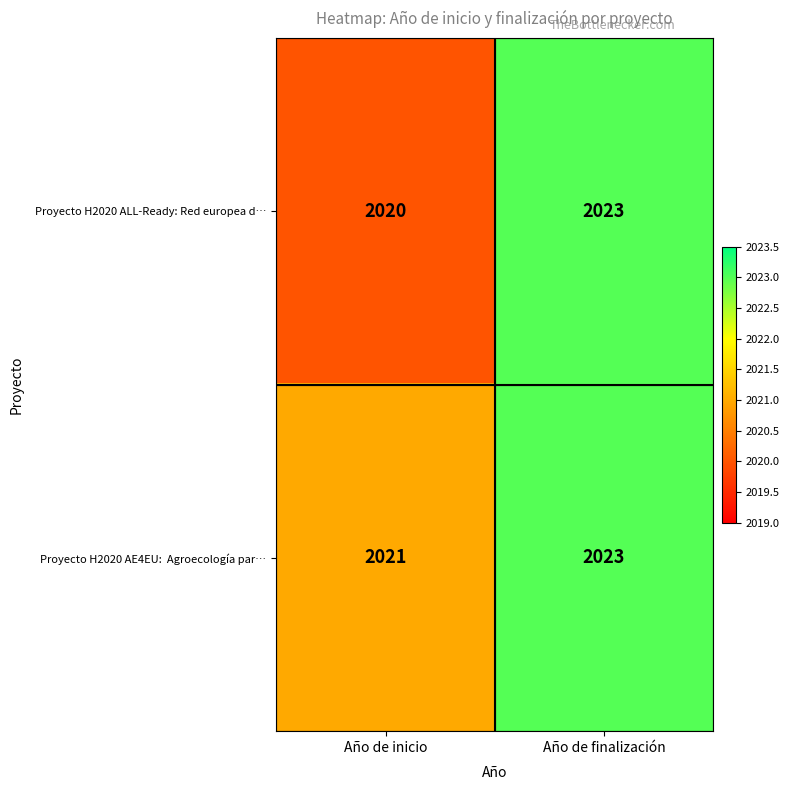

Which series has the widest spread of values?

Proyecto H2020 ALL-Ready: Red europea d…